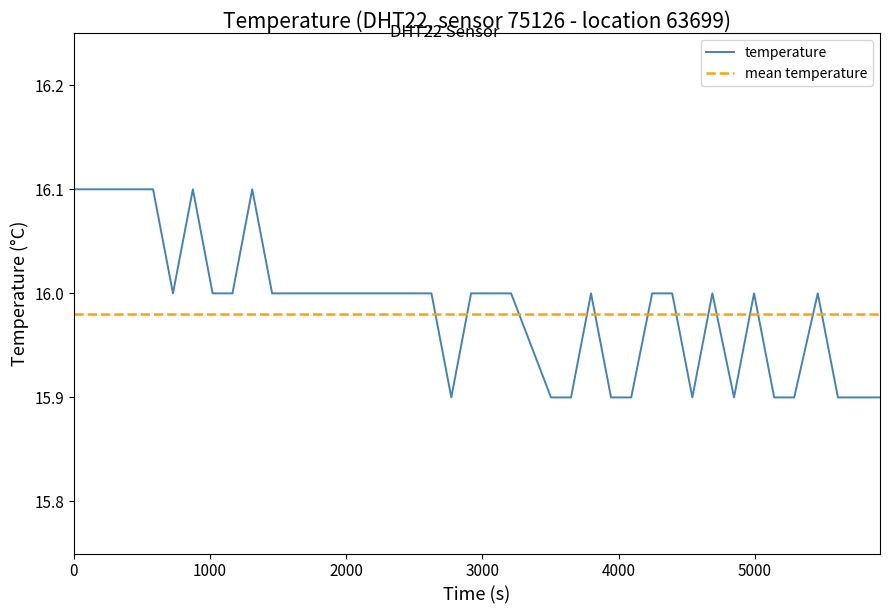

What is the lowest value of the temperature series?

15.9